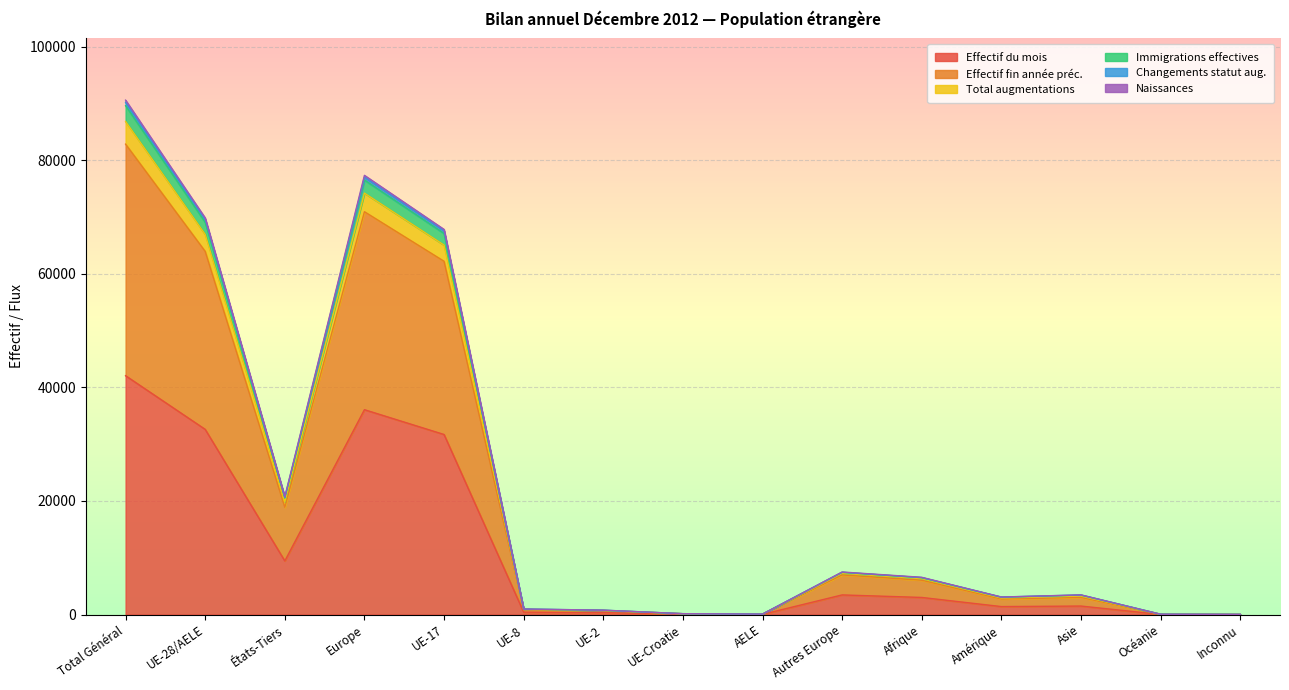

How many lines are shown in the chart?

6